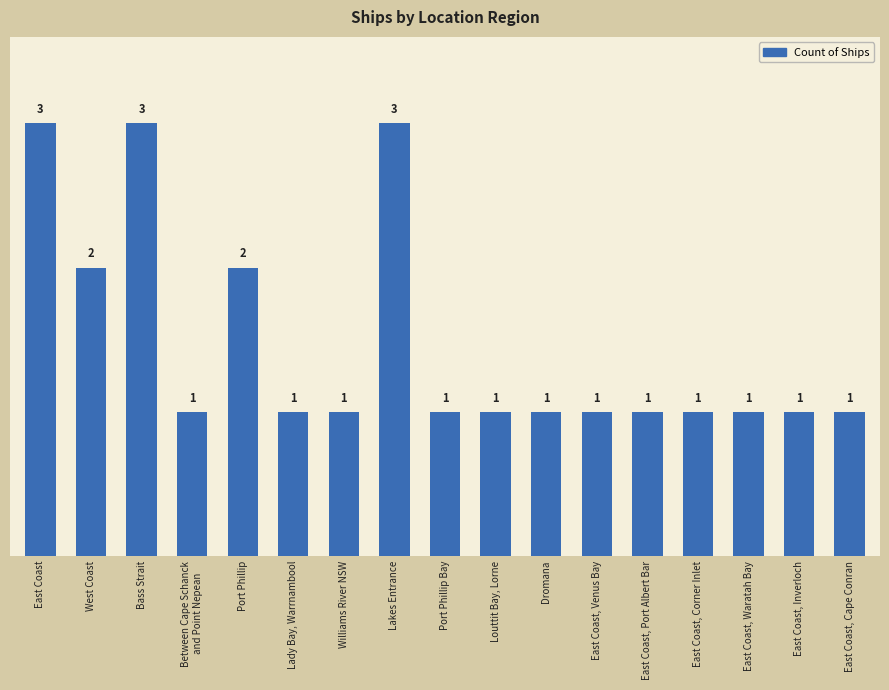

What is the difference between the maximum and minimum values?

2